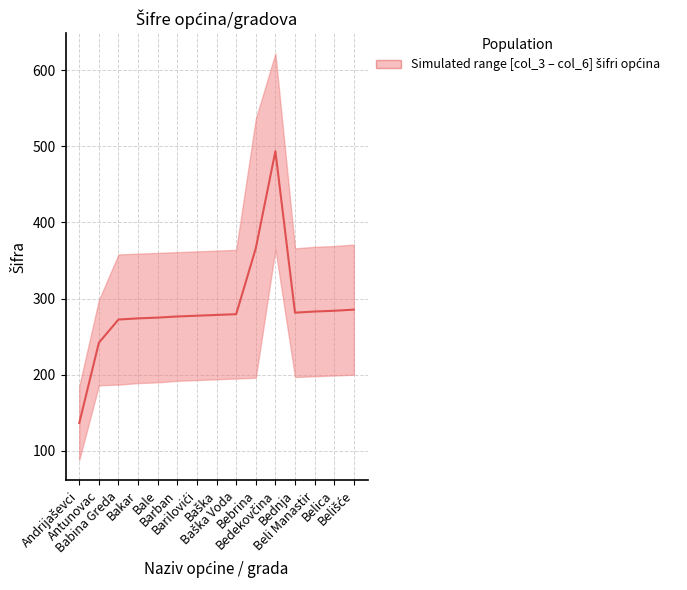

What position from the left is Baška Voda?

9